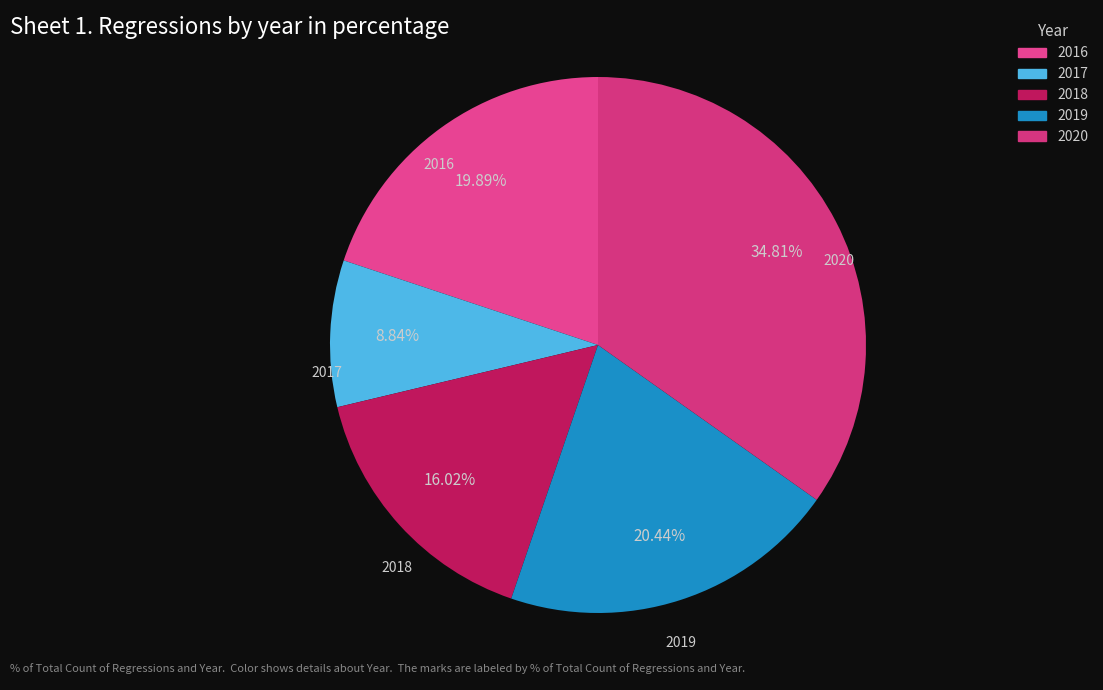

To the nearest percent, what is the difference between the largest and smallest slice percentages?

26%